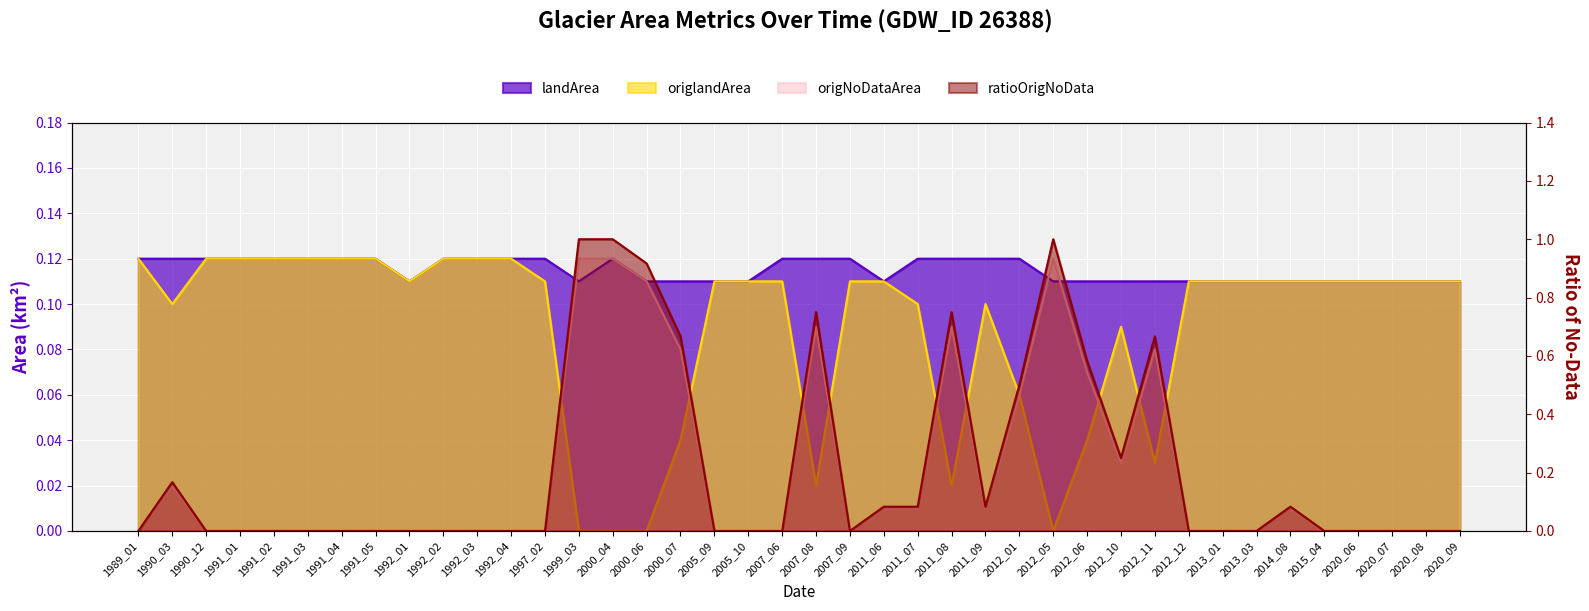

What is the sum of all origlandArea values?

3.6